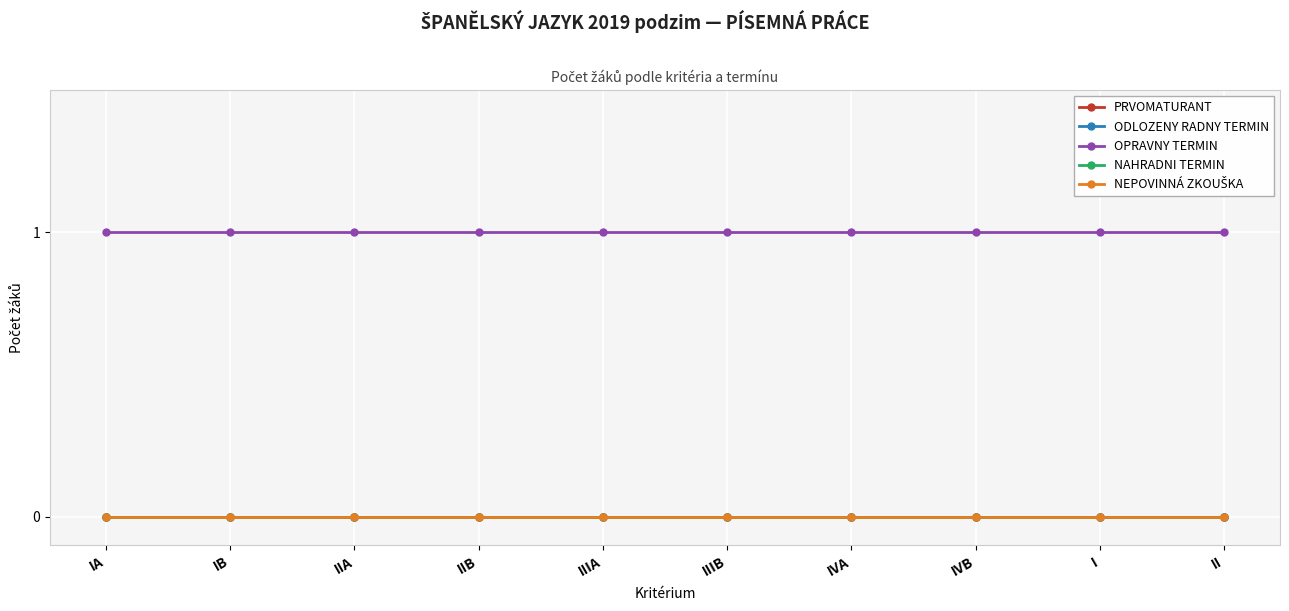

True or false: ODLOZENY RADNY TERMIN and NAHRADNI TERMIN cross at least once.

False